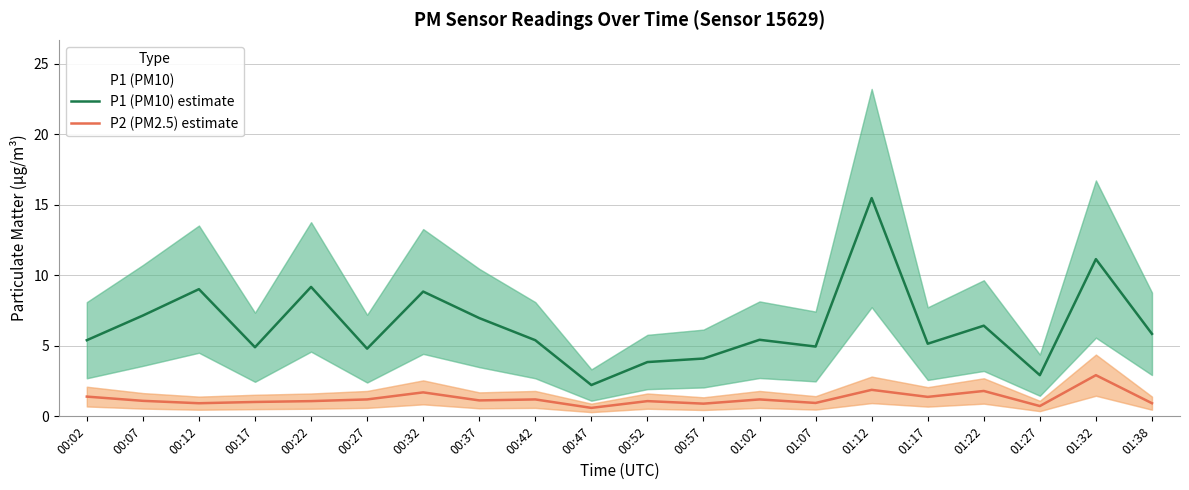

What is the value of the P1 (PM10) estimate point at the 16th from the left?

5.2